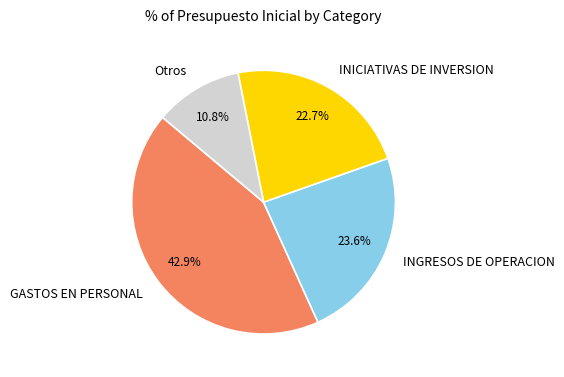

To the nearest percent, what is the difference between the largest and smallest slice percentages?

32%